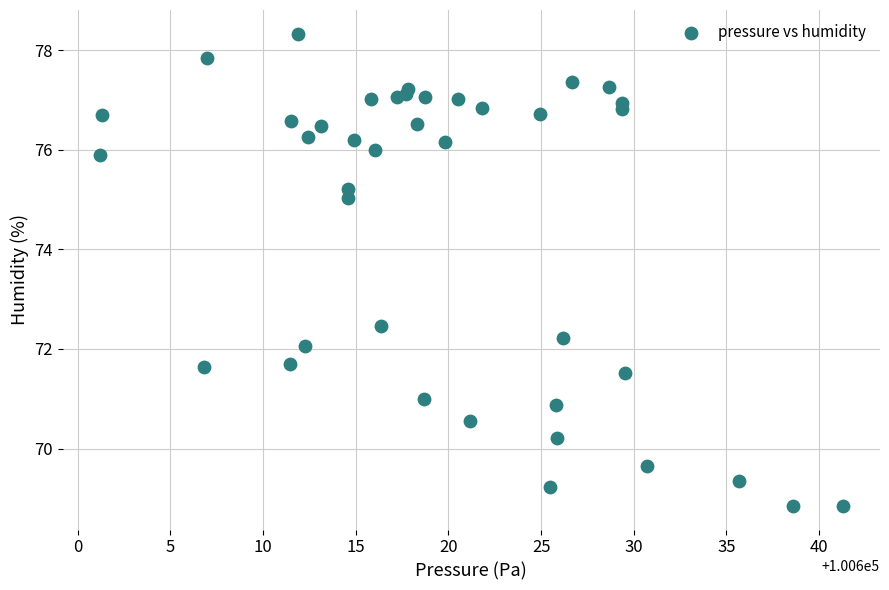

What Y value in the scatter plot is closest to 73?

72.5